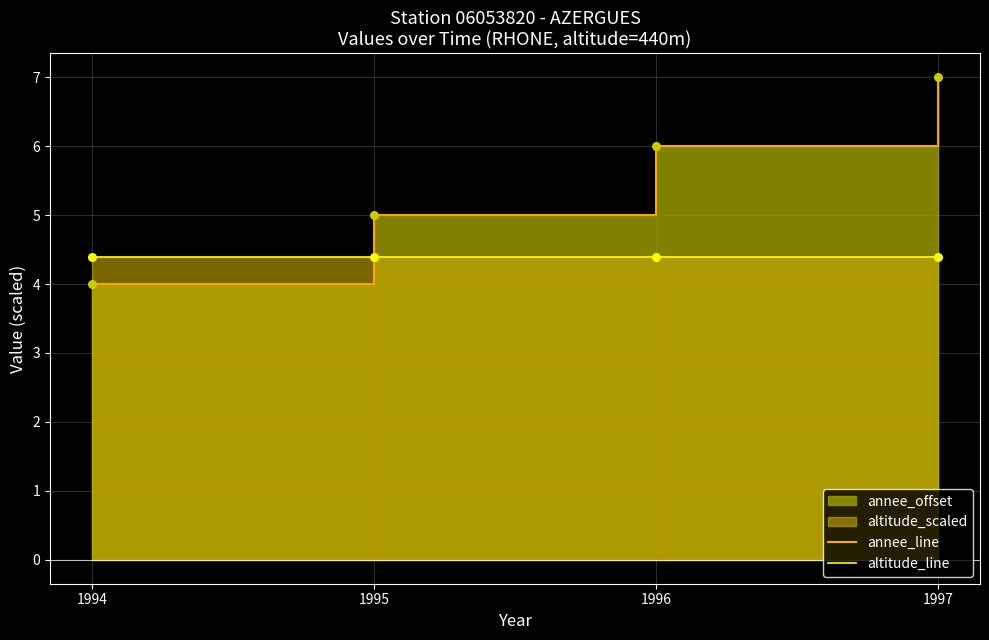

Which series reaches the minimum Y coordinate?

annee_line